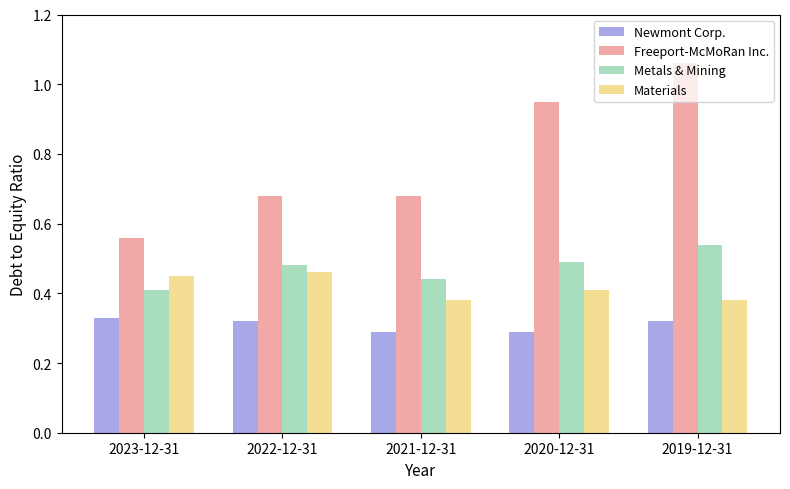

How many Freeport-McMoRan Inc. values are between 0 and 1?

4